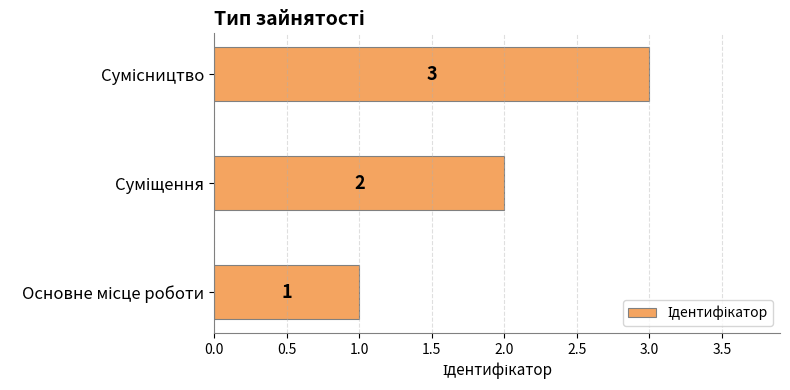

Count the number of data series in this chart.

1